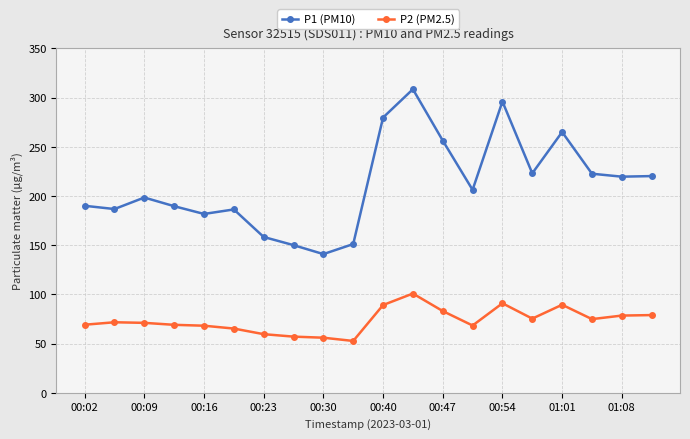

What are all the series names shown in the legend?

P1 (PM10), P2 (PM2.5)